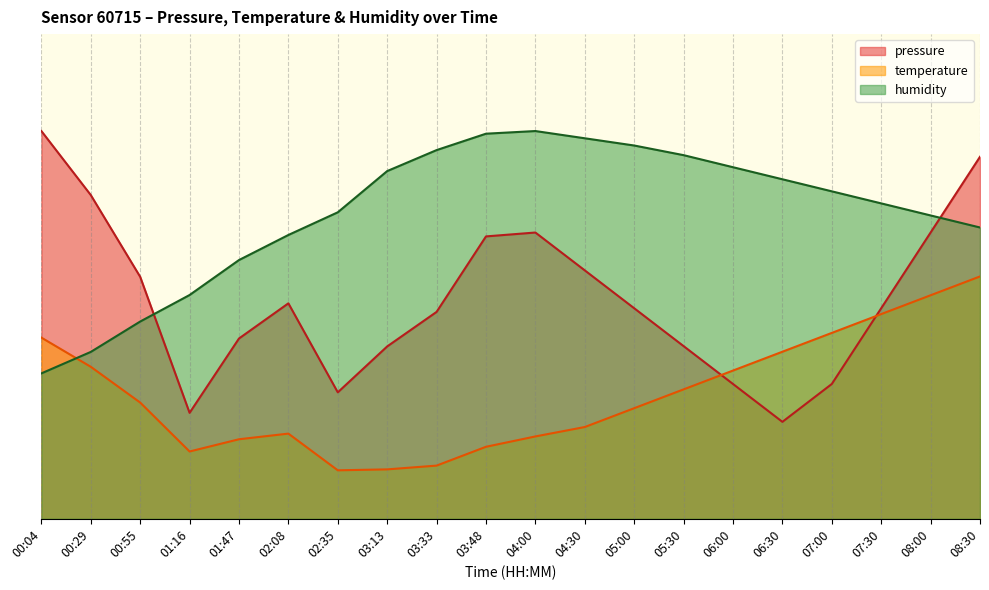

Reading left to right, transcribe all the data shown in this chart.

pressure: 80.0	66.8	49.9	21.9	37.2	44.5	26.1	35.6	42.7	58.3	59.1	51.2	43.4	35.6	27.8	20.0	27.8	43.4	59.1	74.7
temperature: 37.4	31.4	24.0	13.9	16.4	17.6	10.0	10.2	11.0	14.9	17.0	18.9	22.8	26.7	30.6	34.5	38.3	42.2	46.1	50.0
humidity: 30.0	34.4	40.7	46.2	53.4	58.6	63.2	71.7	76.1	79.5	80.0	78.5	77.0	75.0	72.5	70.0	67.6	65.1	62.6	60.1